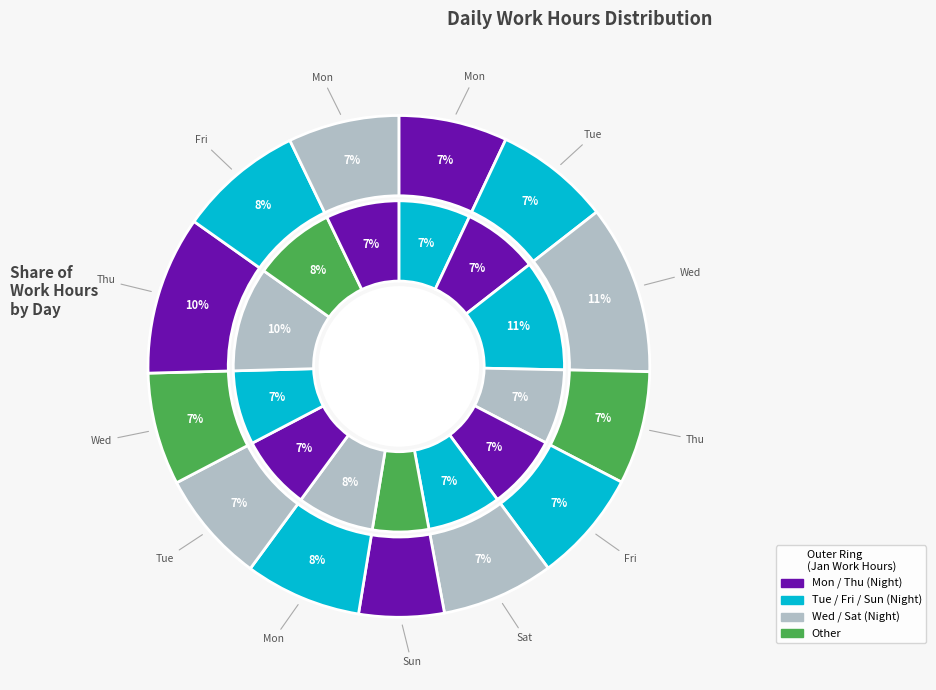

To the nearest percent, what is the difference between the largest and smallest slice percentages?

5%